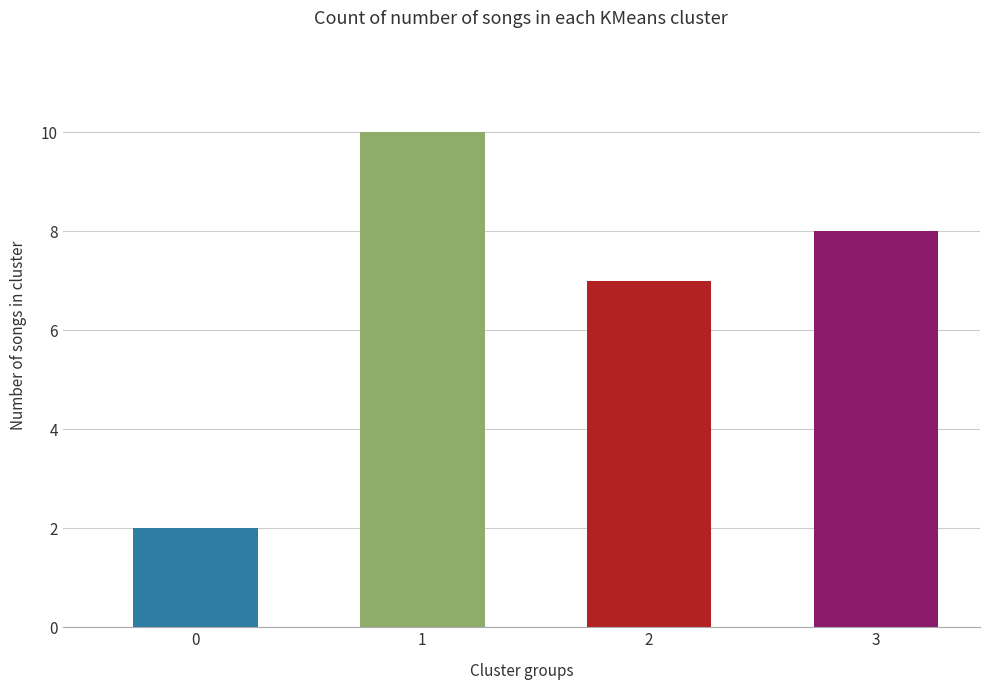

How many data points are less than 8?

2